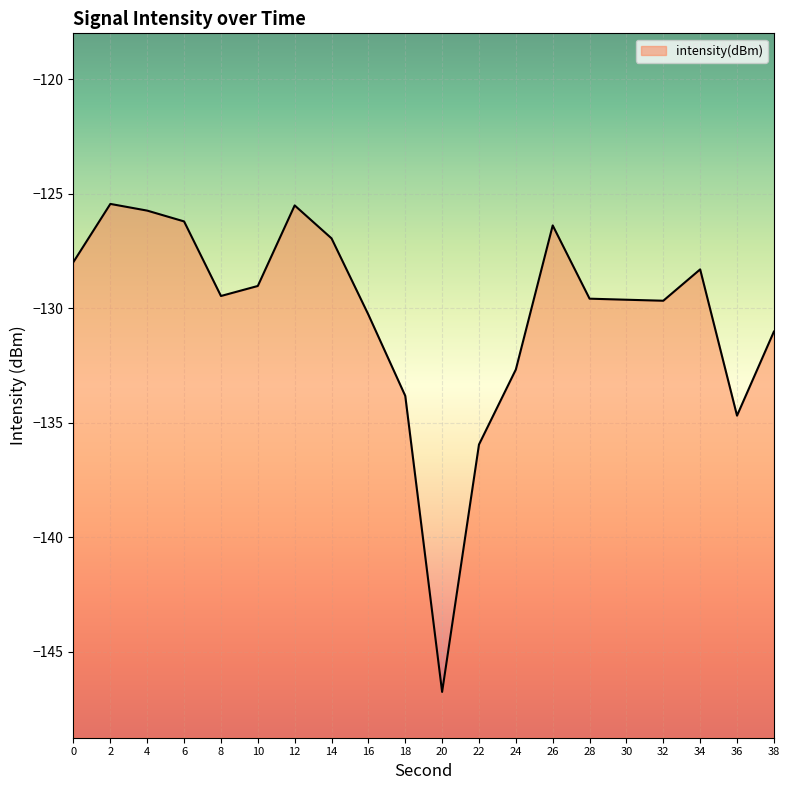

What is the difference between the second highest and minimum values?

21.2